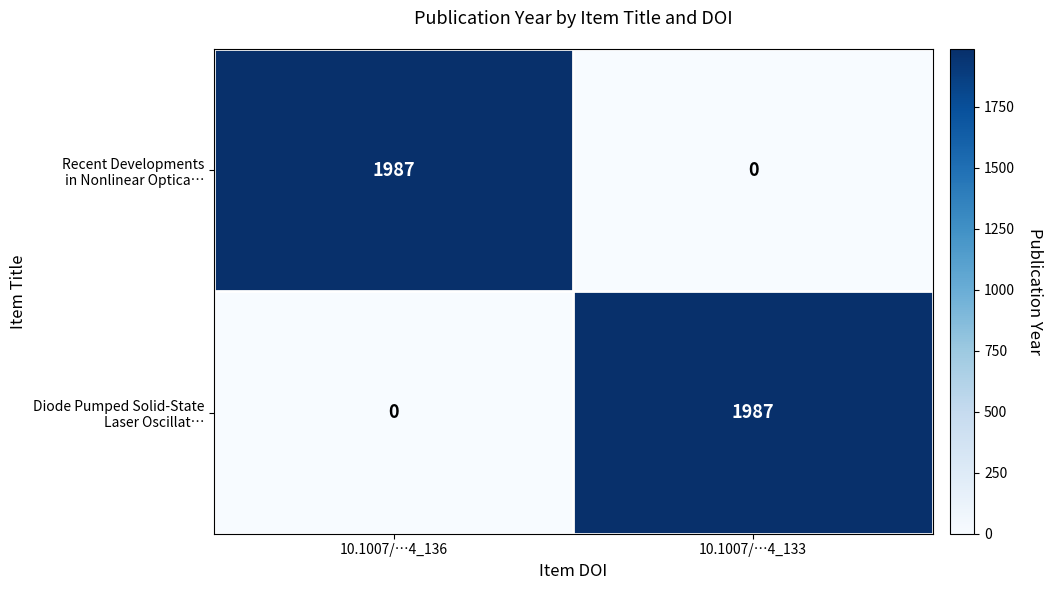

What is the total value across all series at 10.1007/…4_136?

1987